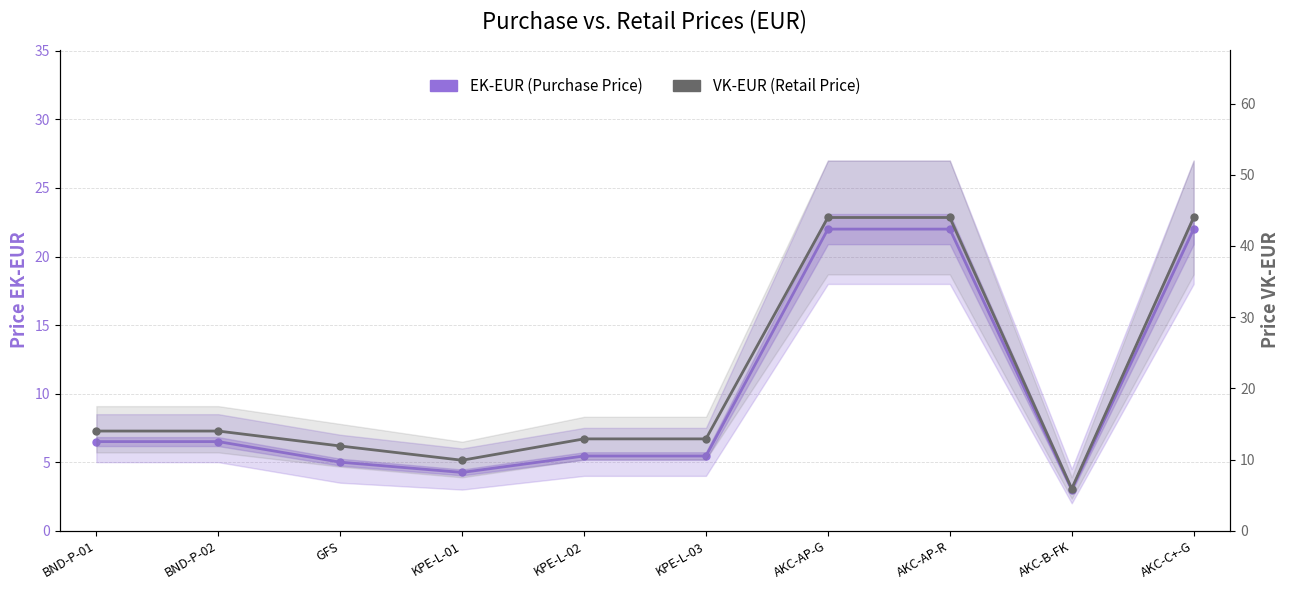

In VK-EUR (Retail Price), how many points are lower than both neighbors (excluding endpoints)?

2